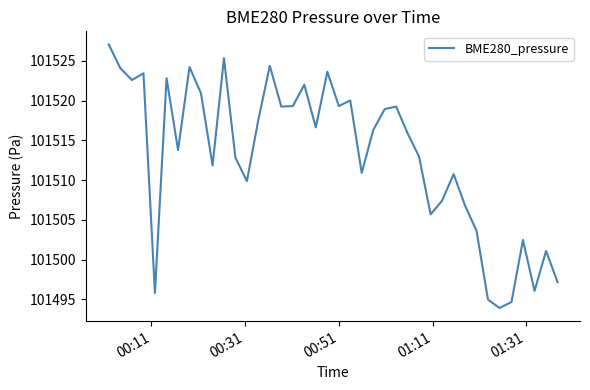

What is the minimum value shown in the chart?

101493.9